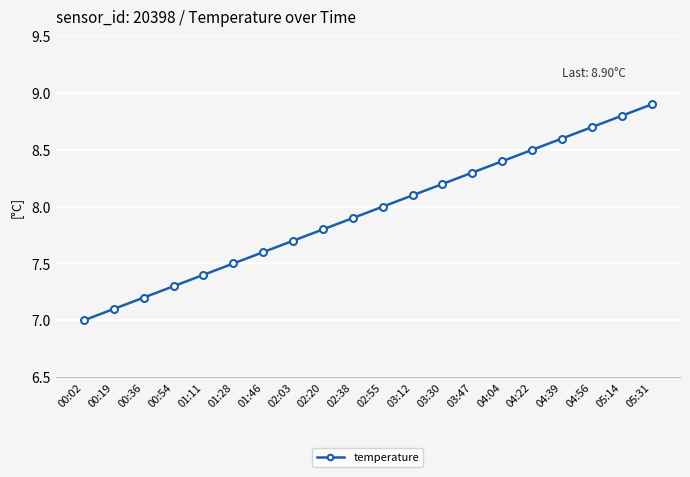

Reading left to right, what are all the values shown in this chart?

7.0	7.1	7.2	7.3	7.4	7.5	7.6	7.7	7.8	7.9	8.0	8.1	8.2	8.3	8.4	8.5	8.6	8.7	8.8	8.9